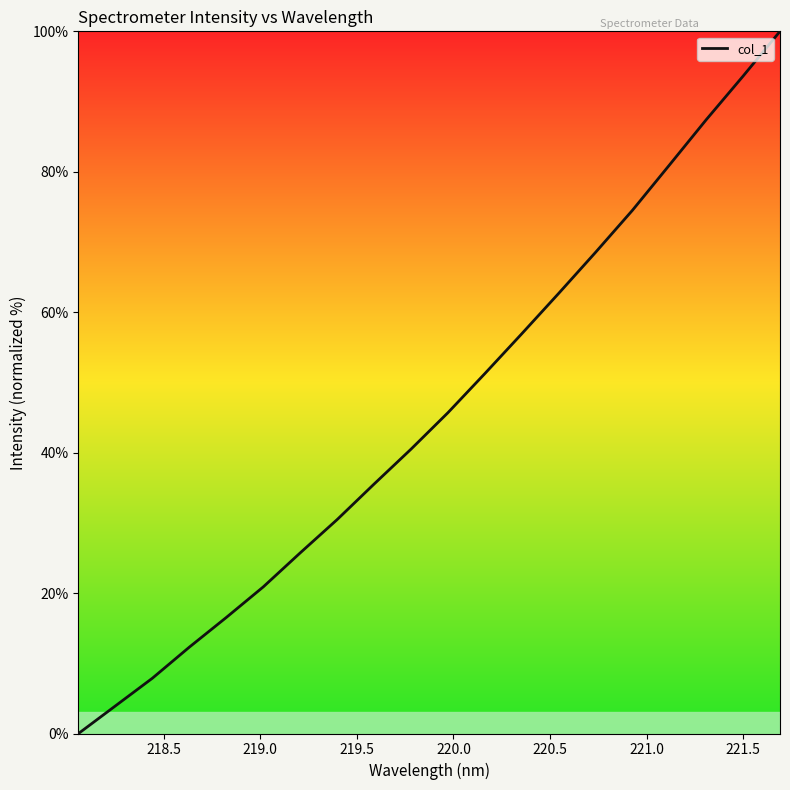

What is the difference between the maximum and minimum values?

100.0